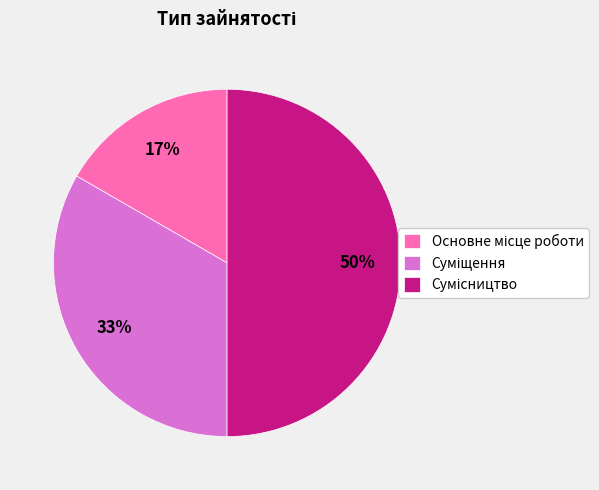

To the nearest percent, what is the difference between the largest and smallest slice percentages?

33%